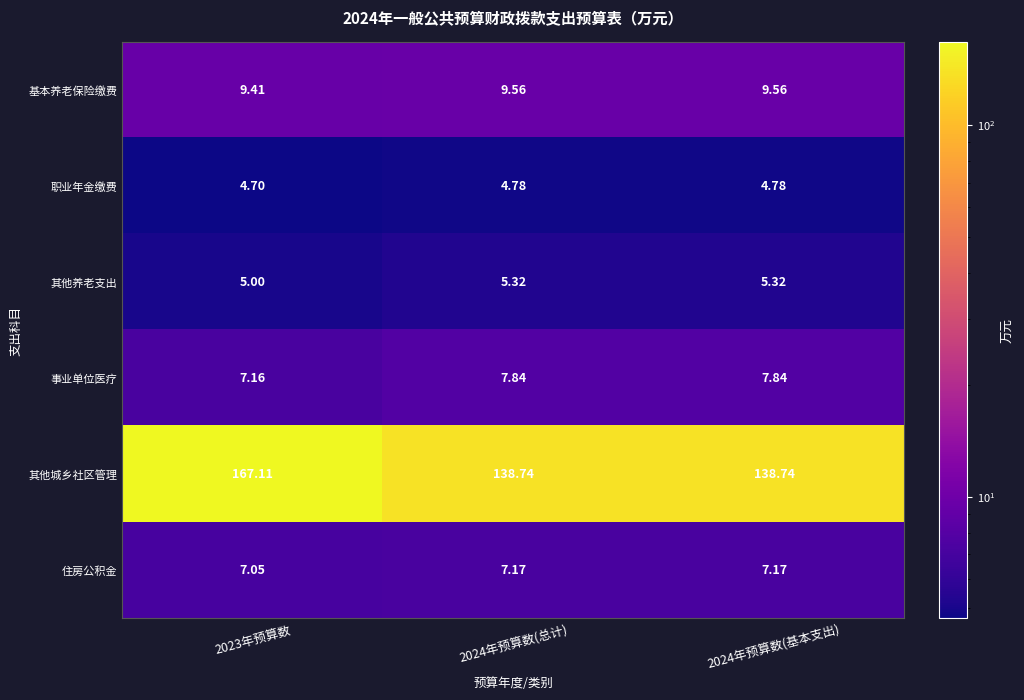

What is the spread (max minus min) of values at 2024年预算数(总计)?

134.0